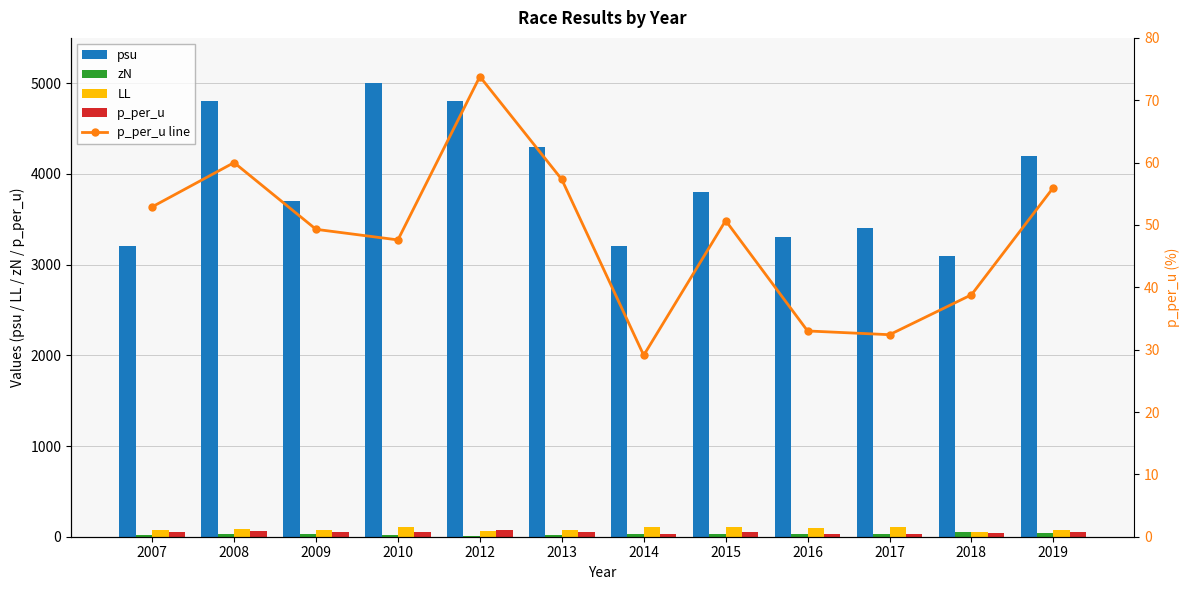

At which label does zN first exceed 26?

2014